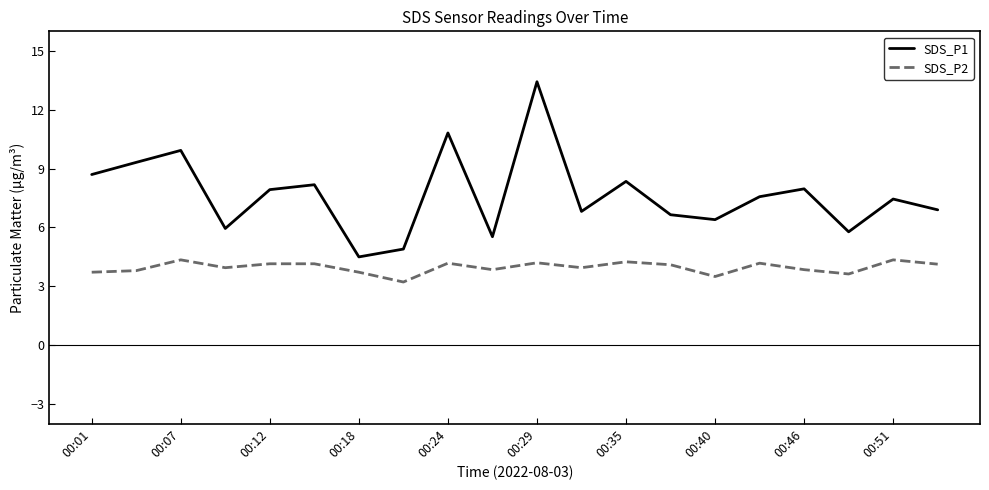

What is the greatest value displayed?

13.4